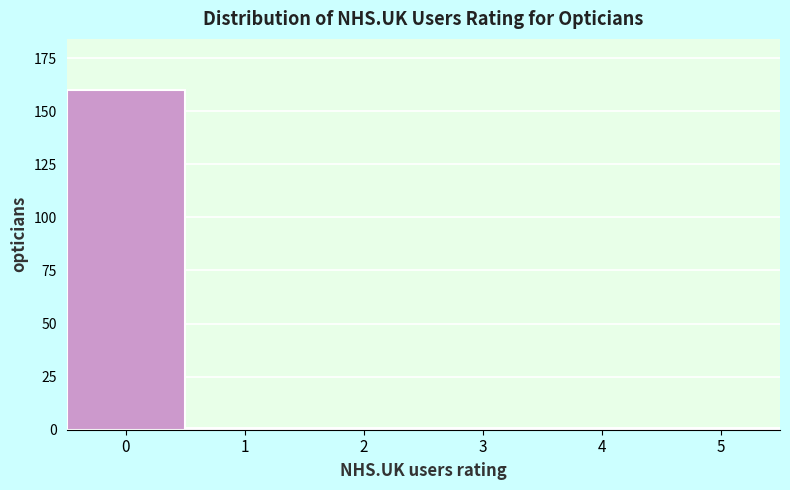

Reading right to left, what are all the values shown in this chart?

1	1	1	1	1	160